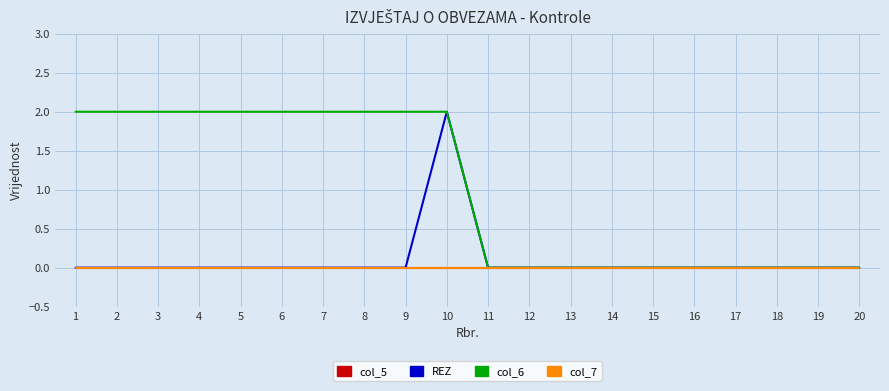

What is the total value across all series at 5?

2